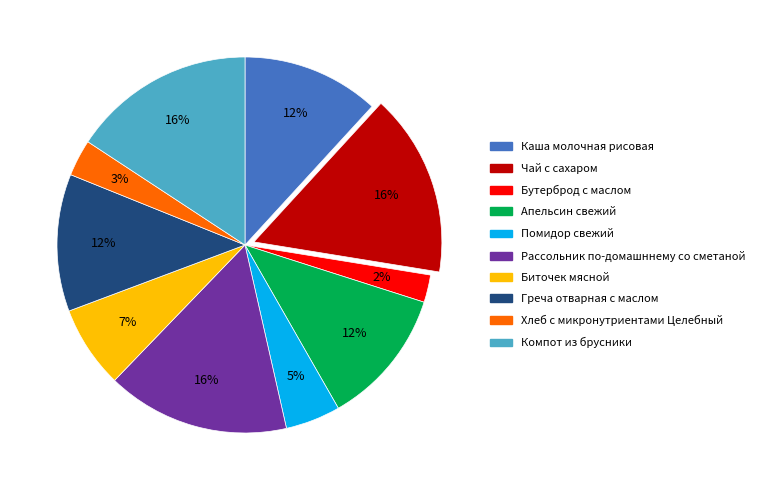

Count the number of slices in the pie.

10